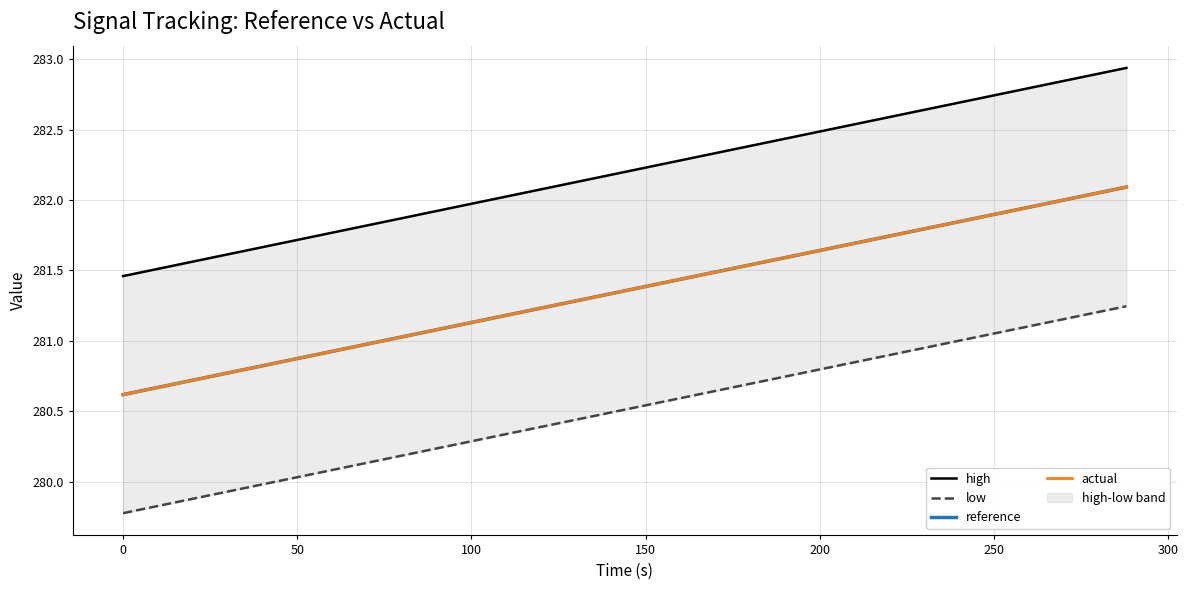

What is the highest value of the actual series?

282.1